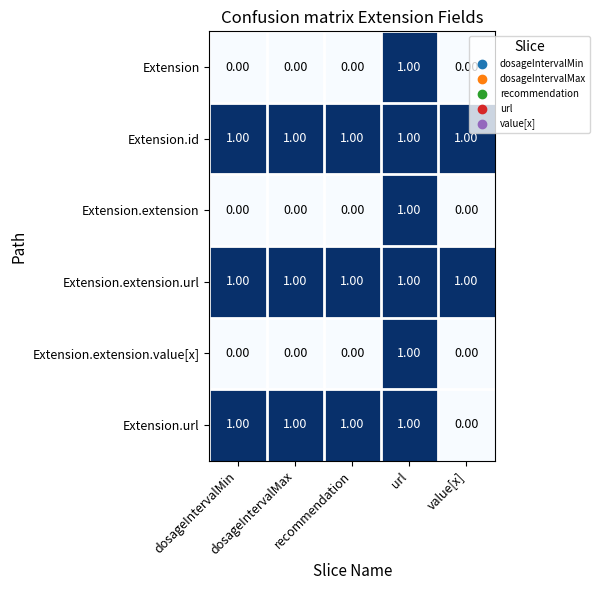

At how many categories does at least one series exceed 0?

5